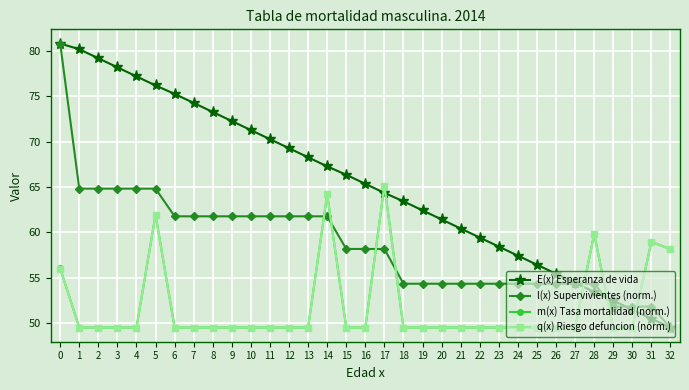

The E(x) Esperanza de vida series shows 12.0 at 30. True or false?

False